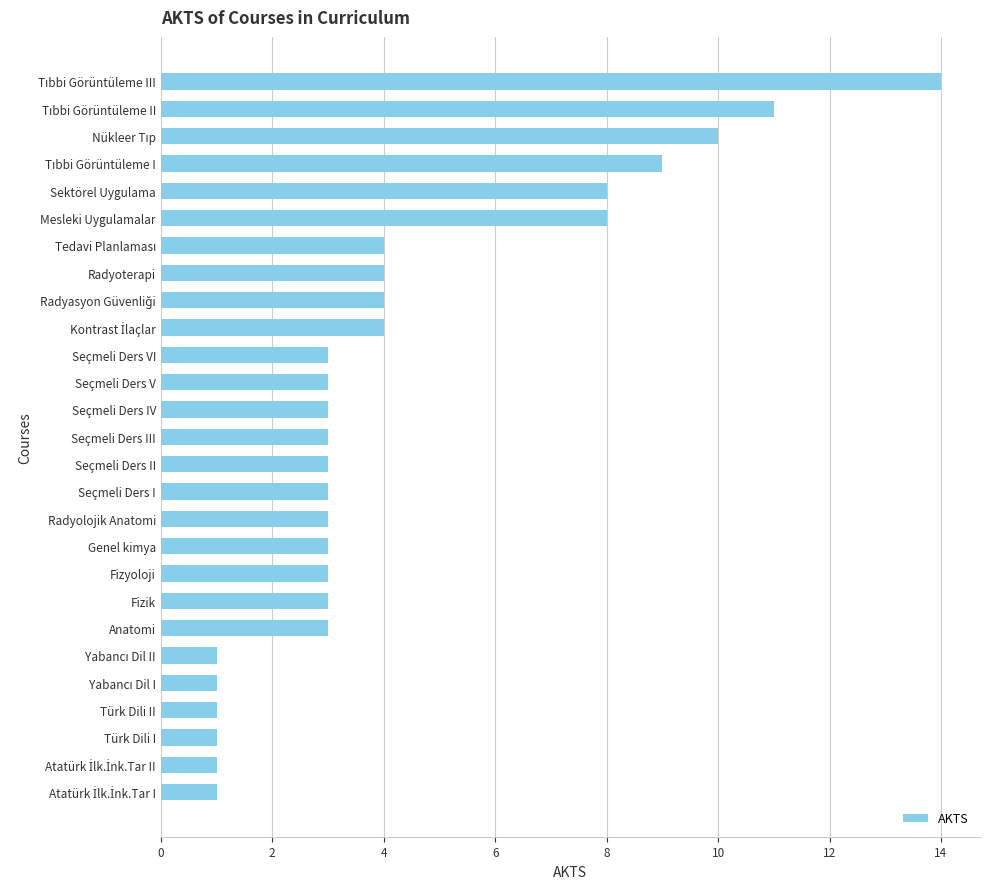

What is the difference between the second highest and second lowest values?

10